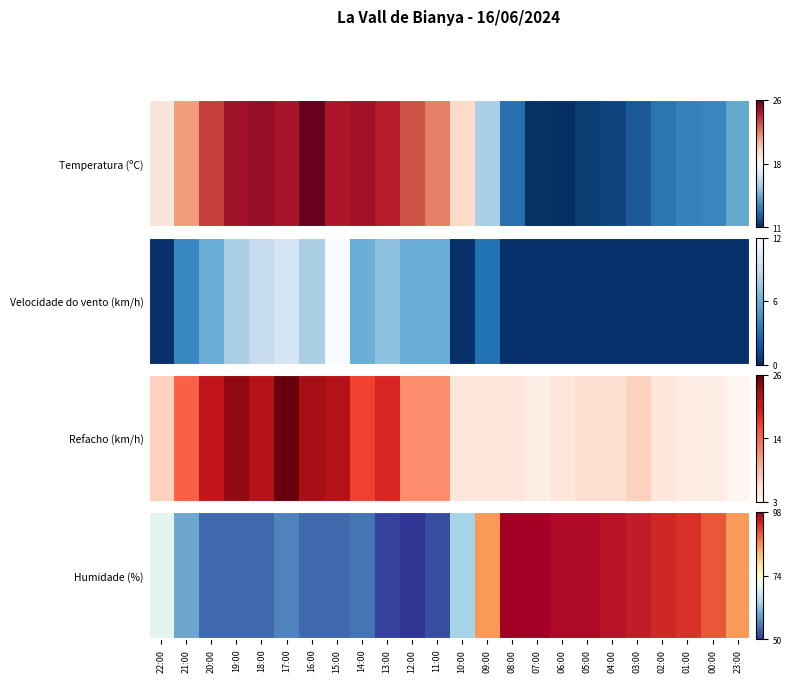

Which has a higher value, 01:00 or 00:00?

01:00